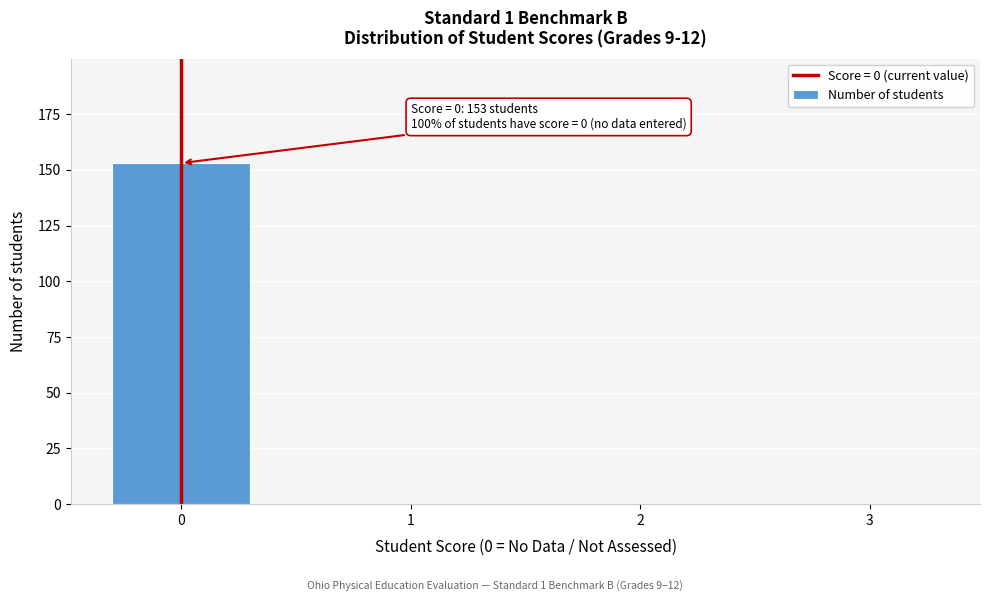

Reading right to left, what are all the values shown in this chart?

3=0	2=0	1=0	0=153